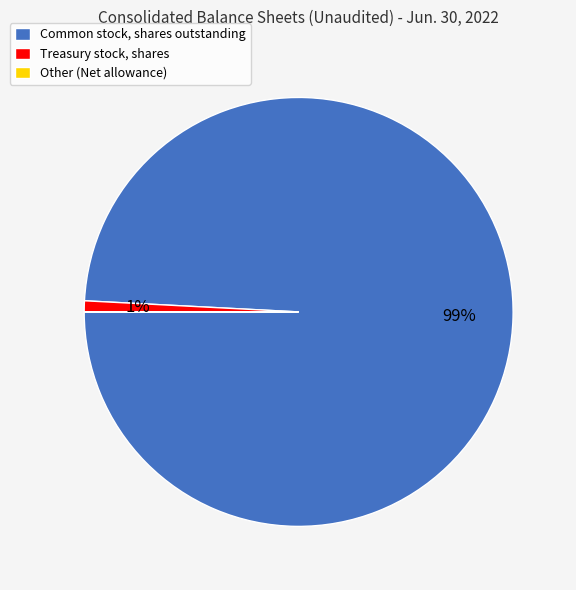

True or false: Treasury stock, shares accounts for 1% of the total.

True